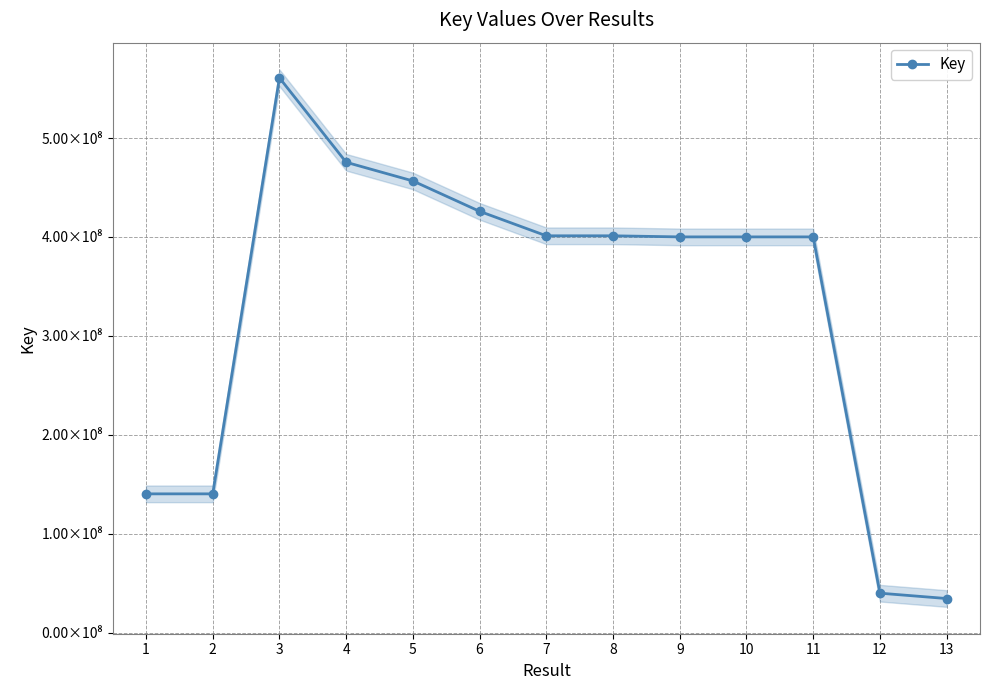

At which label does the data first exceed 400091051?

3